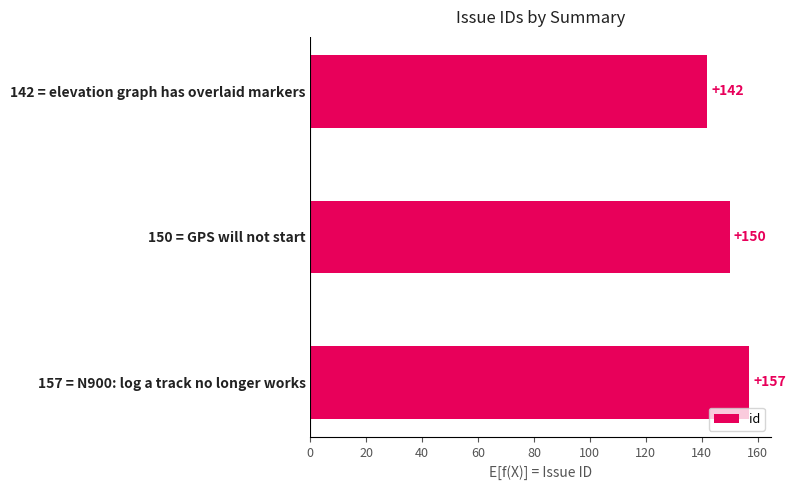

What is the minimum value shown in the chart?

142